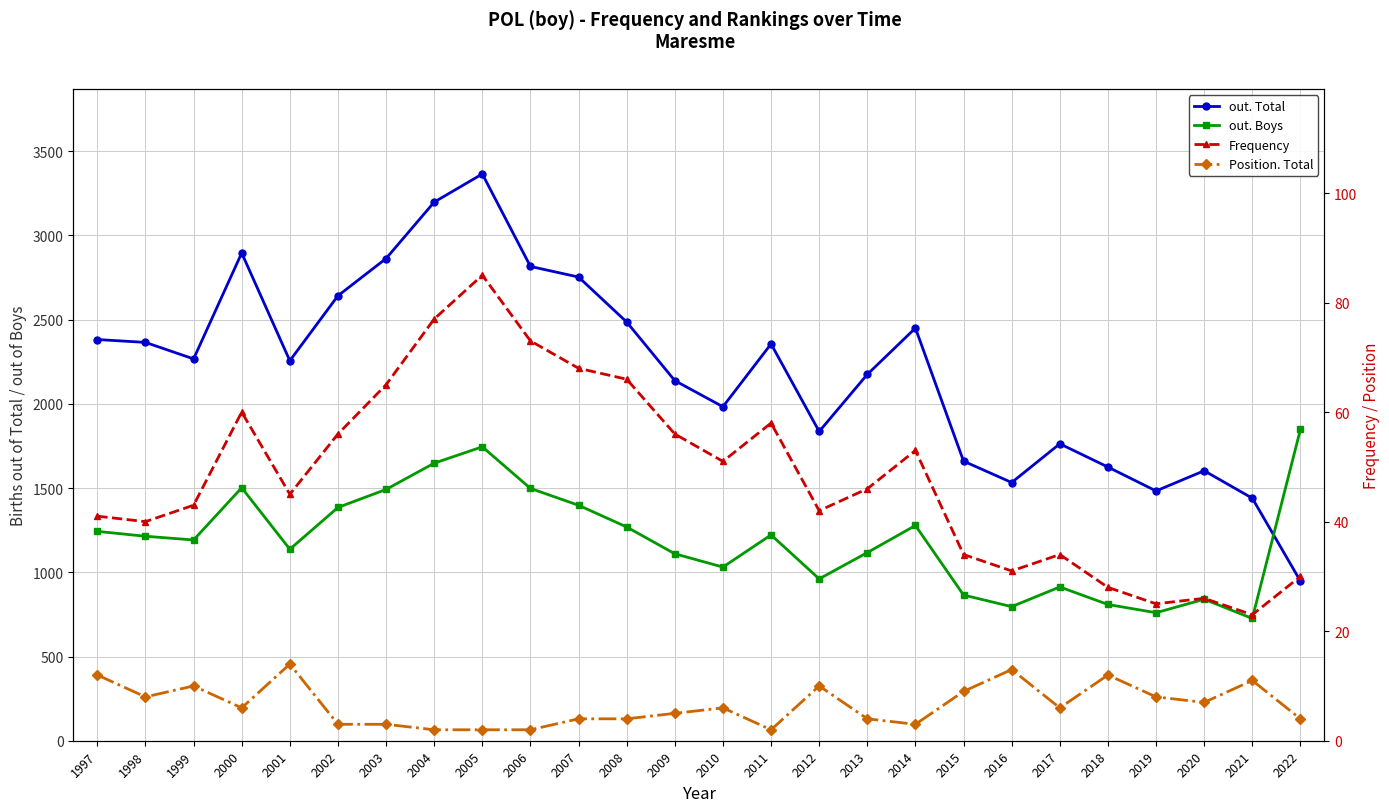

Rank the categories by Position. Total value from lowest to highest.

2004, 2005, 2006, 2011, 2002, 2003, 2014, 2007, 2008, 2013, 2022, 2009, 2000, 2010, 2017, 2020, 1998, 2019, 2015, 1999, 2012, 2021, 1997, 2018, 2016, 2001